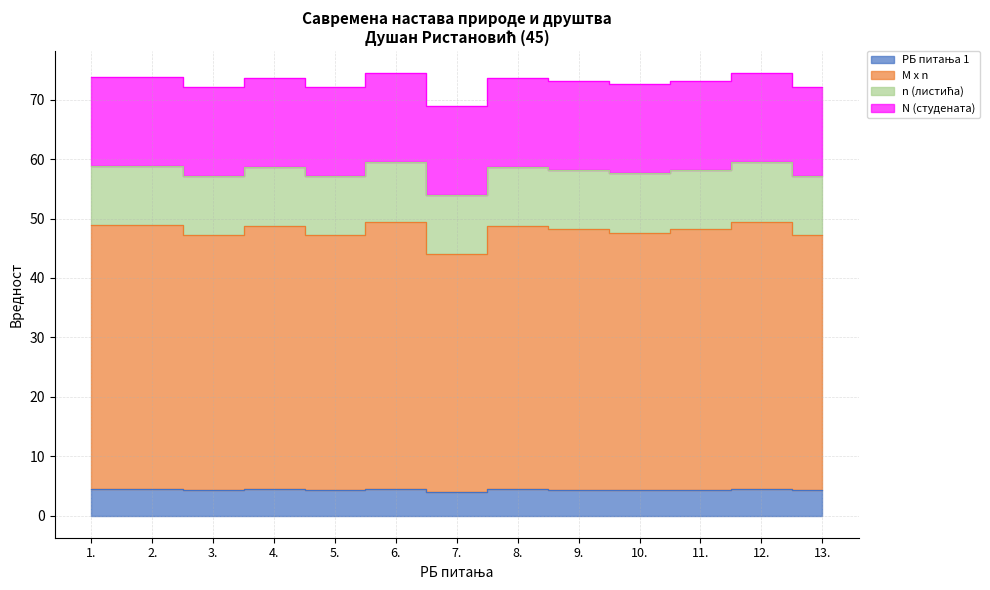

What position from the right is 6.?

8